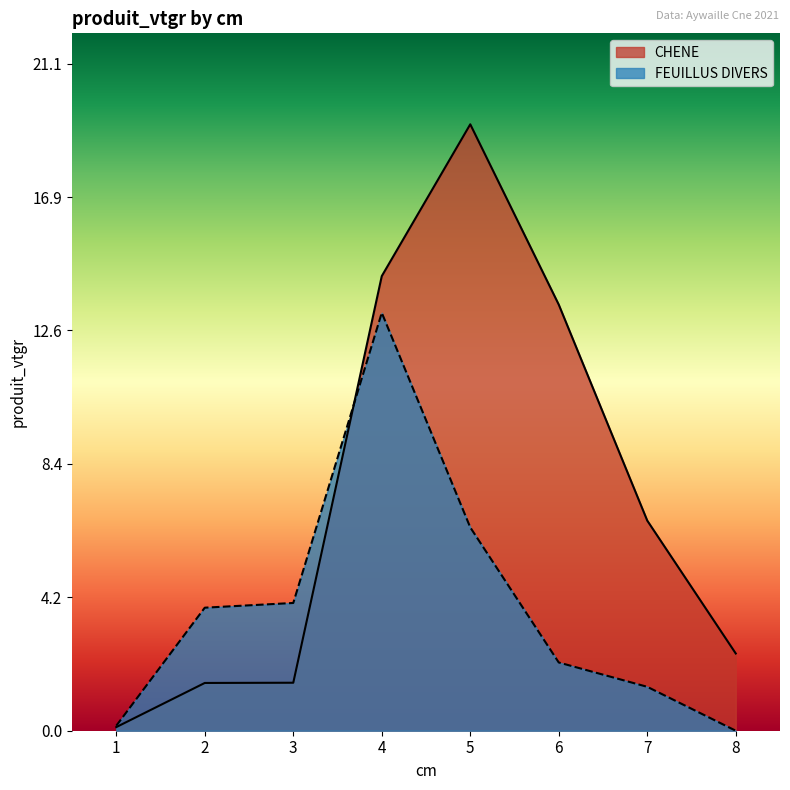

The FEUILLUS DIVERS series shows 0.6 at 6. True or false?

False